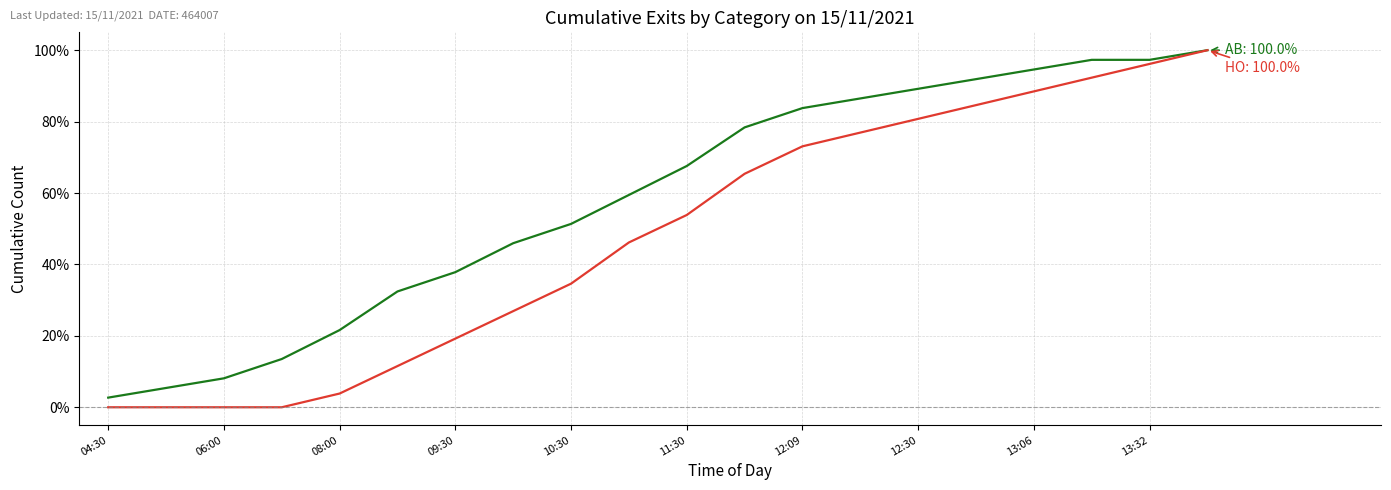

What is the greatest value displayed?

100.0